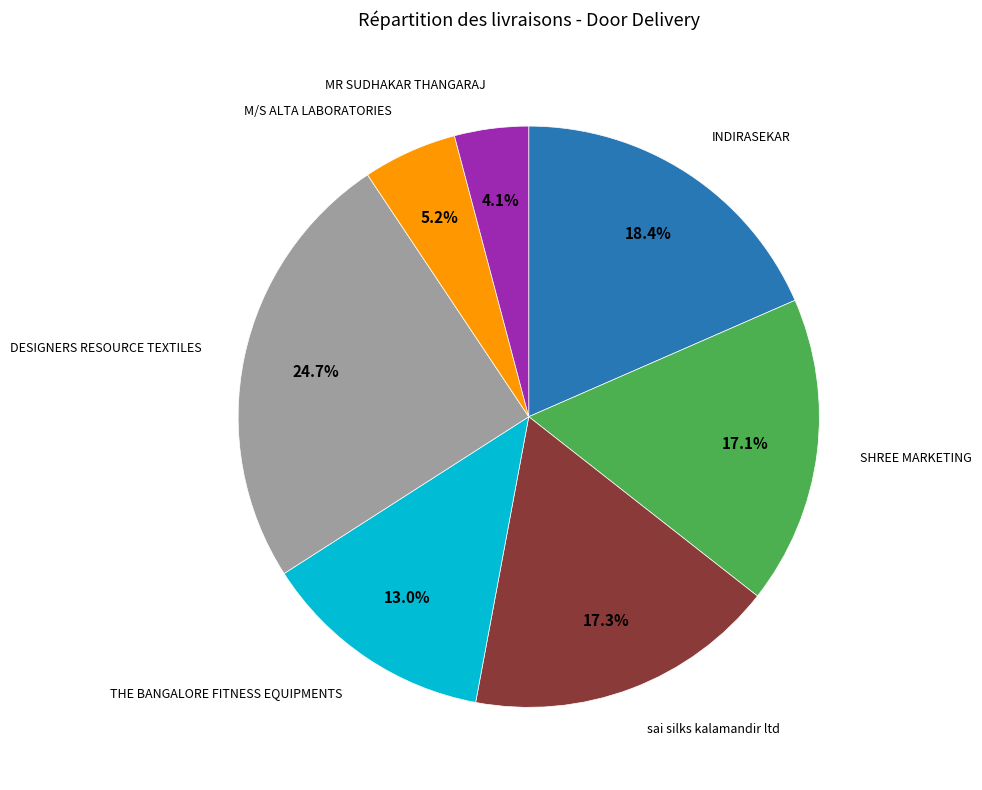

How many slices are in this pie chart?

7